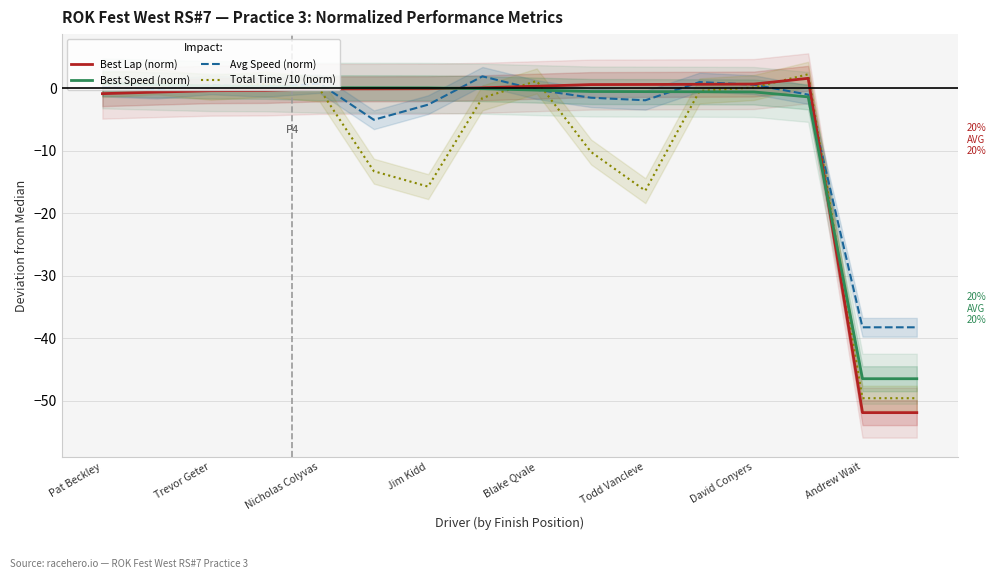

The value of Total Time /10 (norm) at Andrew Wait is -31.3. True or false?

False